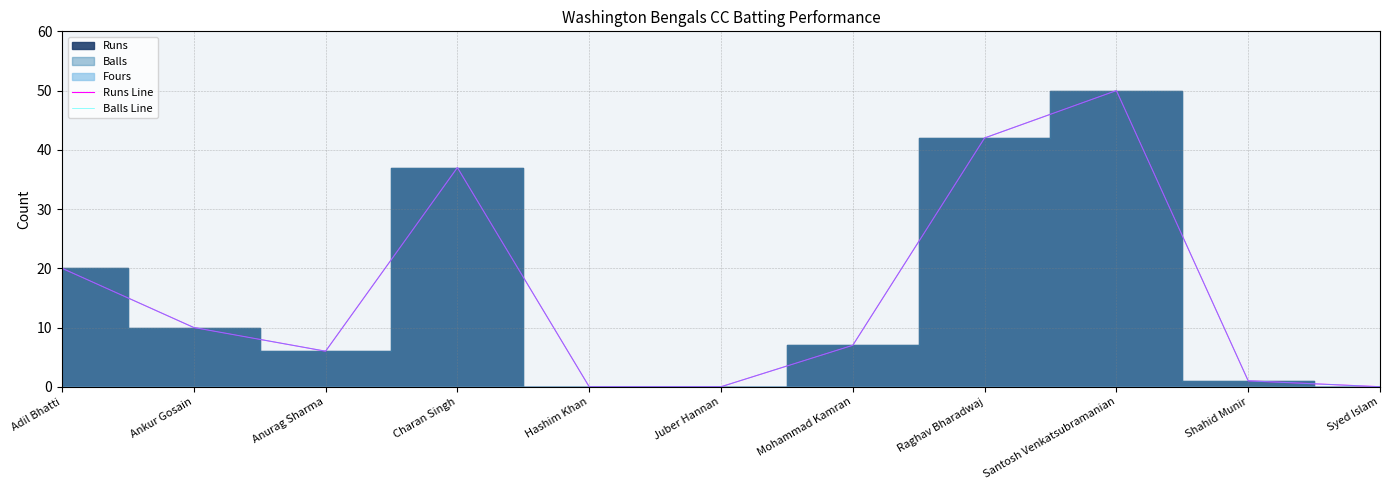

How many values in Runs Line are above zero?

8